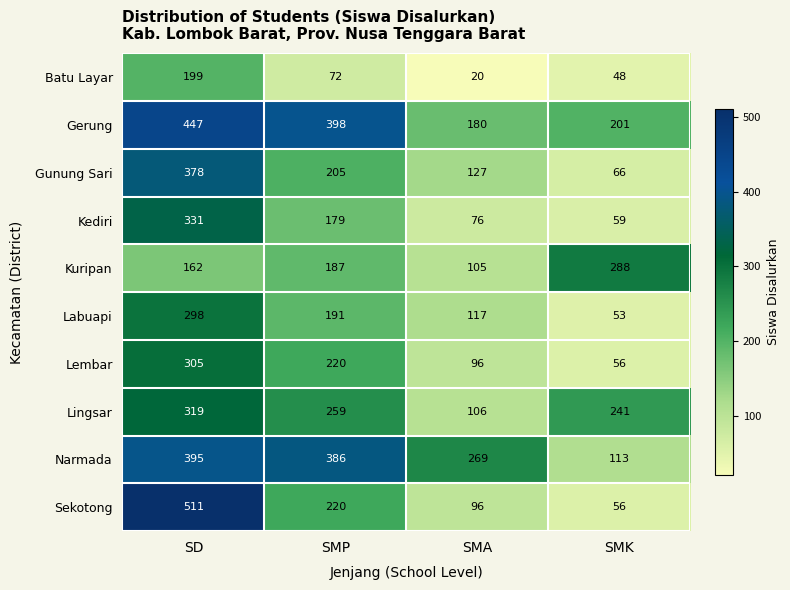

Read the Kediri value at SMP.

179